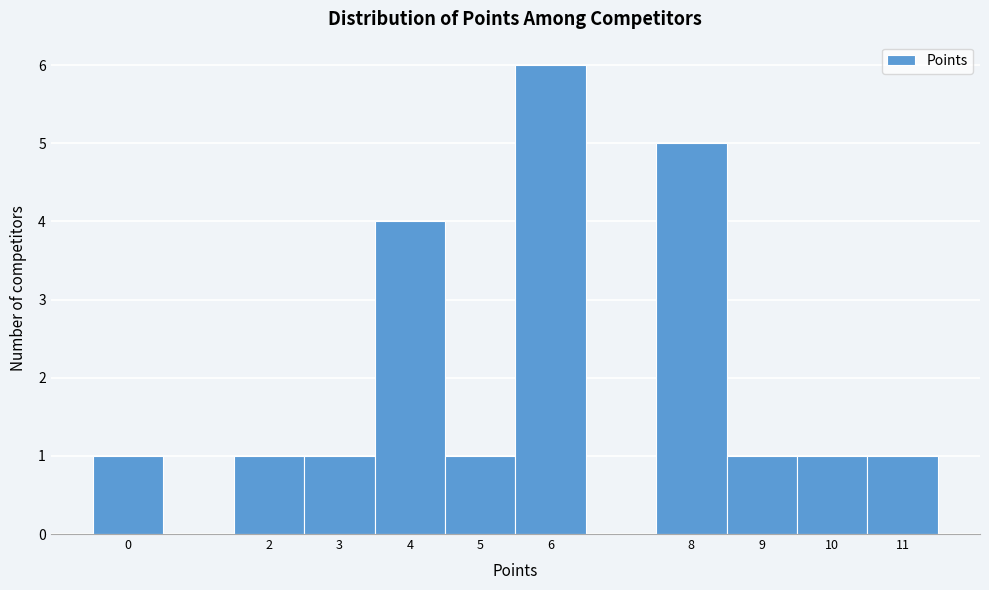

Reading left to right, transcribe this chart: for each bar, give the range it covers on the x-axis and its height. The values are not printed on the chart, so give them approximately, as read against the axis.

-0.5 to 0.5: 1
0.5 to 1.5: 0
1.5 to 2.5: 1
2.5 to 3.5: 1
3.5 to 4.5: 4
4.5 to 5.5: 1
5.5 to 6.5: 6
6.5 to 7.5: 0
7.5 to 8.5: 5
8.5 to 9.5: 1
9.5 to 10.5: 1
10.5 to 11.5: 1